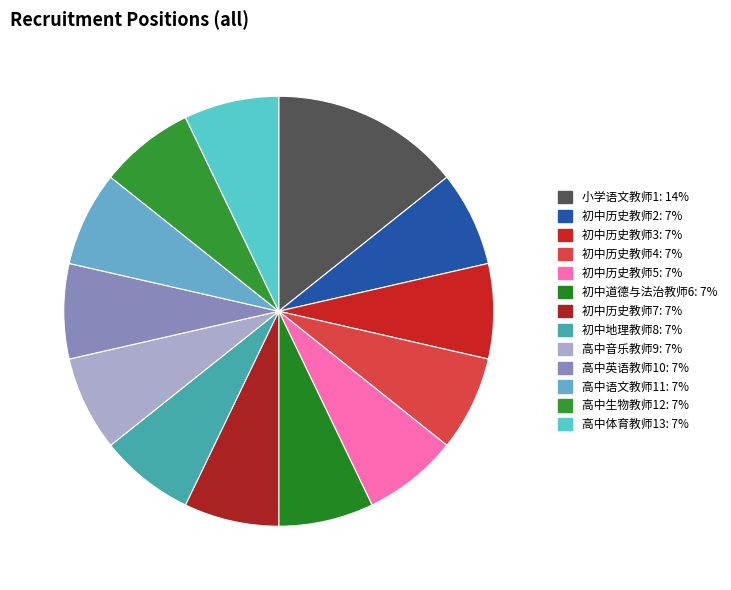

What is the ratio of the value at 高中语文教师11 to the value at 小学语文教师1?

0.5